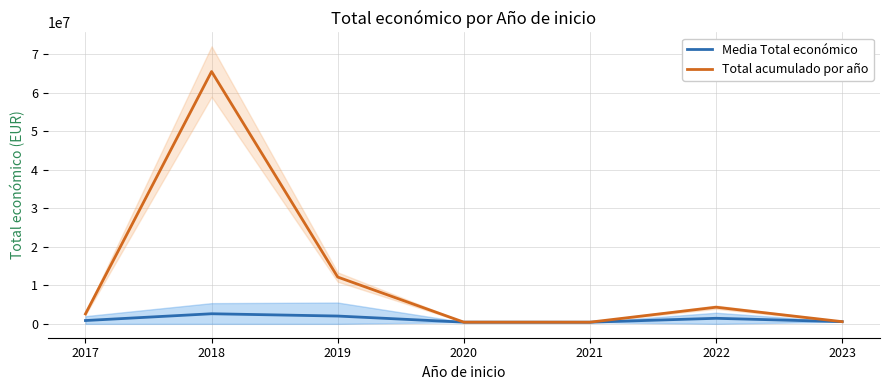

The value of Media Total económico at 2018 is 2619607.3. True or false?

True